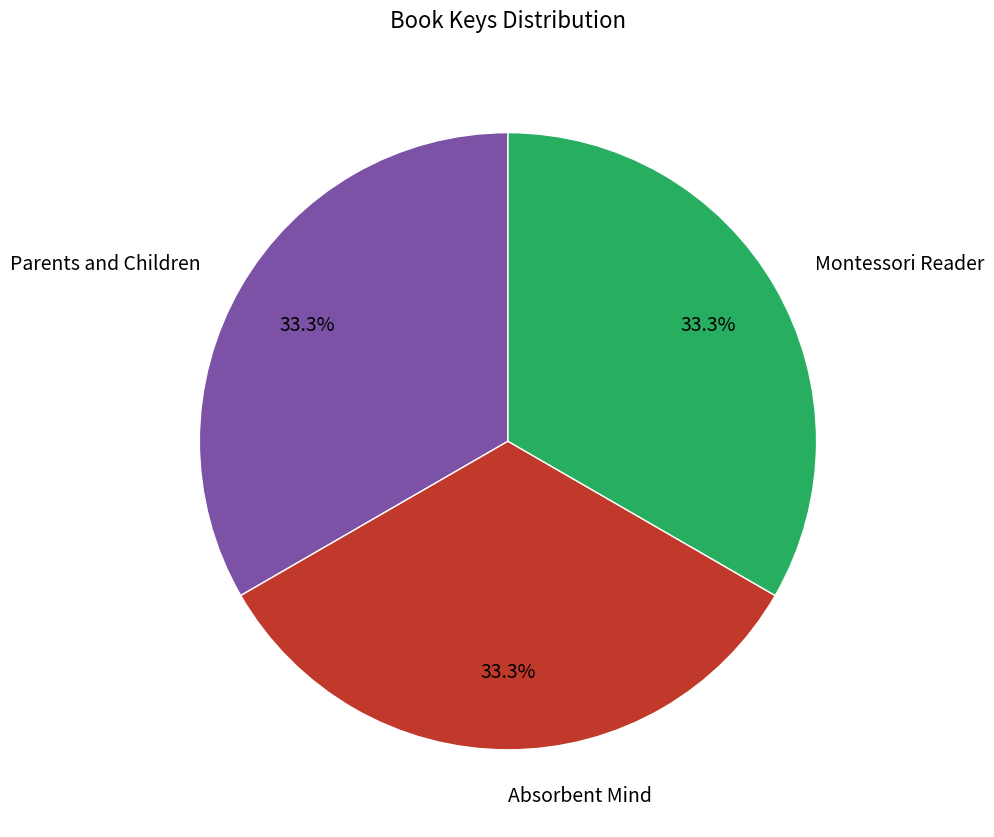

What portion of the pie excludes Parents and Children?

66.7%